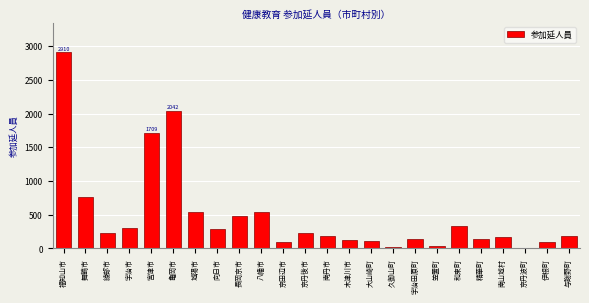

What is the maximum value shown in the chart?

2910